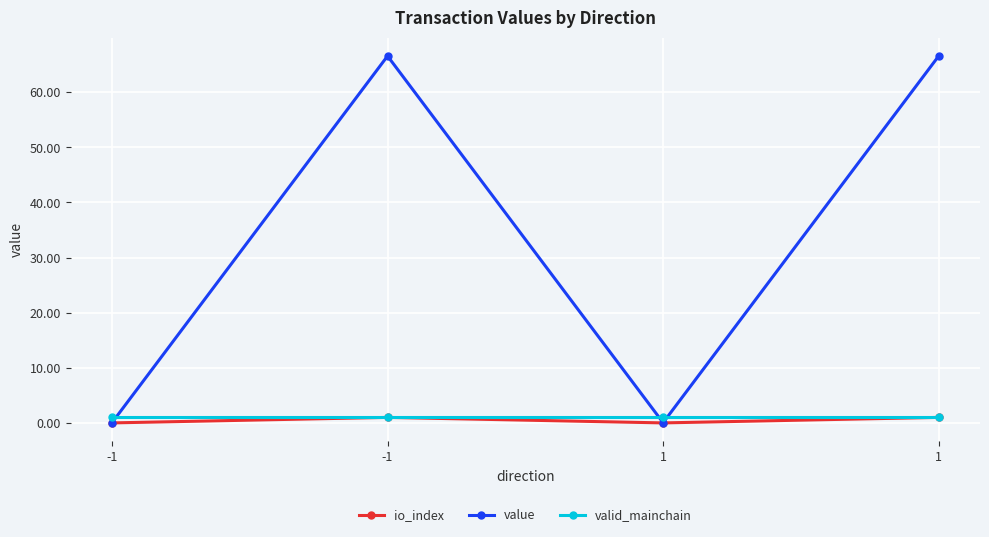

Does the chart have visible grid lines?

Yes